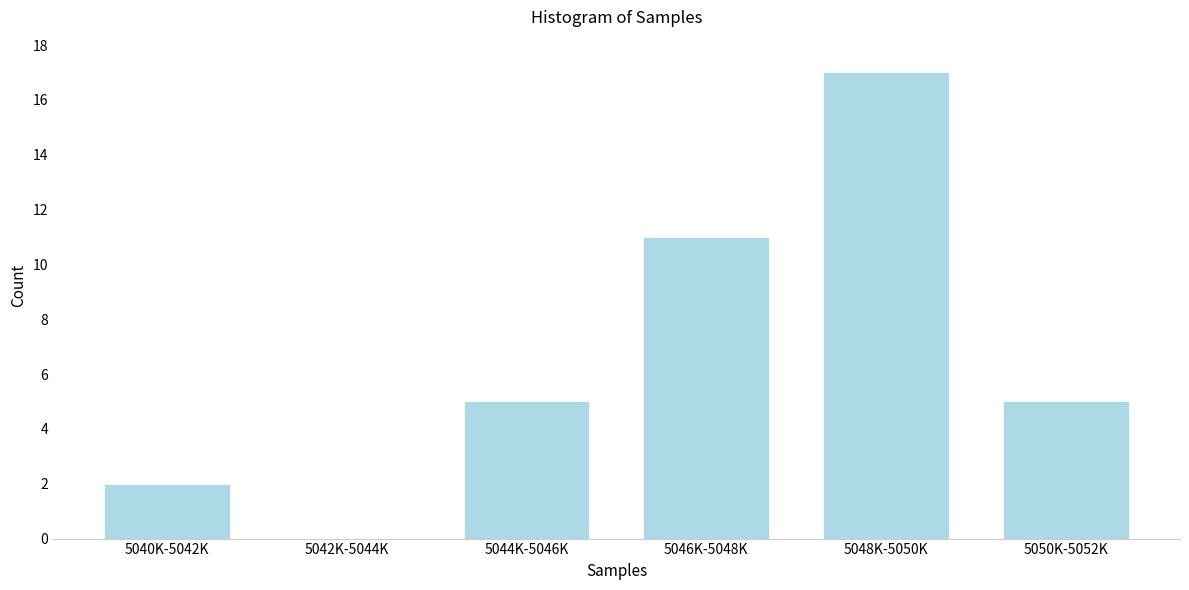

Reading left to right, extract all data points from this chart.

5040K-5042K=2	5042K-5044K=0	5044K-5046K=5	5046K-5048K=11	5048K-5050K=17	5050K-5052K=5